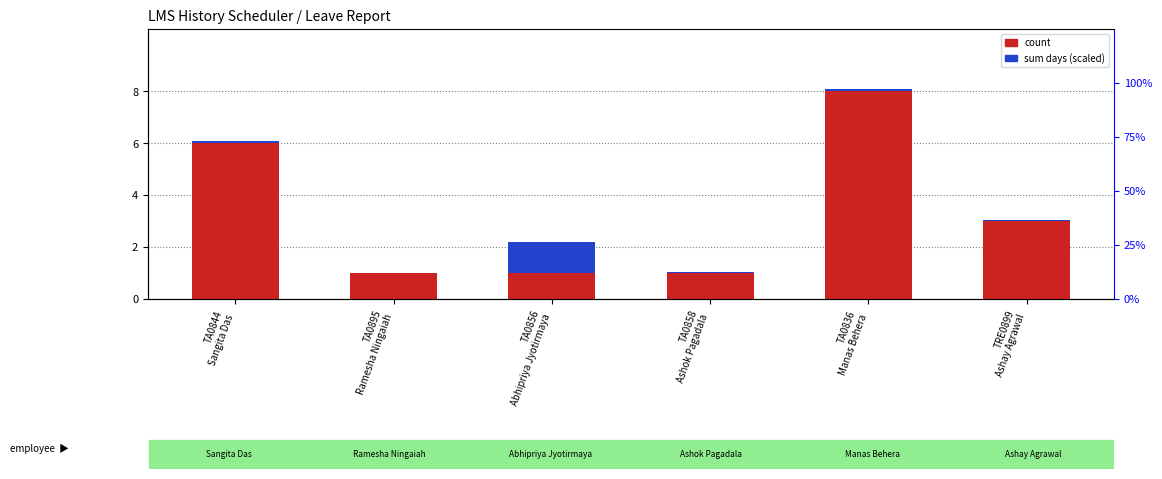

The value of count at TRE0899
Ashay Agrawal is 4.8. True or false?

False